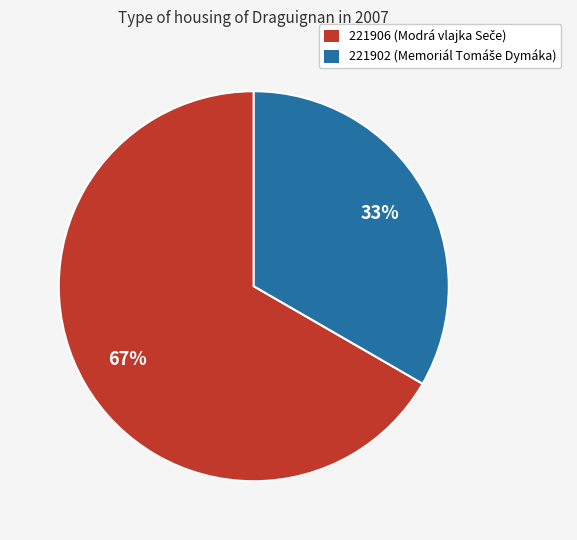

To the nearest percent, what is the average slice percentage?

50%